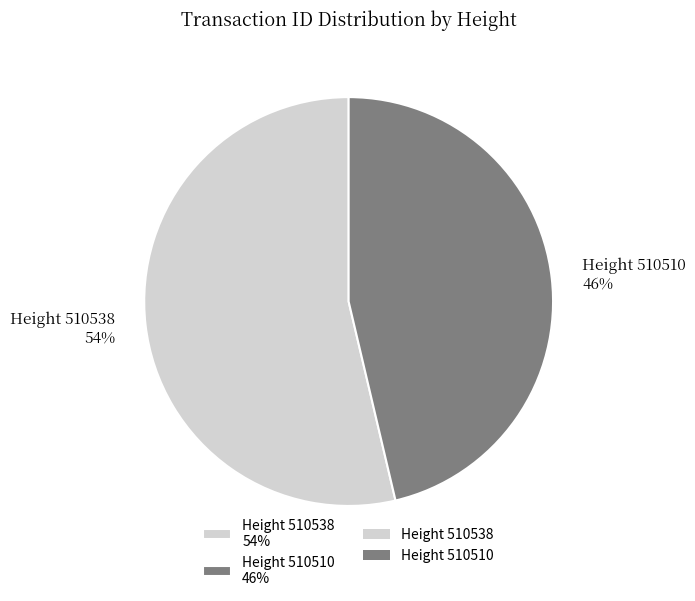

How many slices are in this pie chart?

2